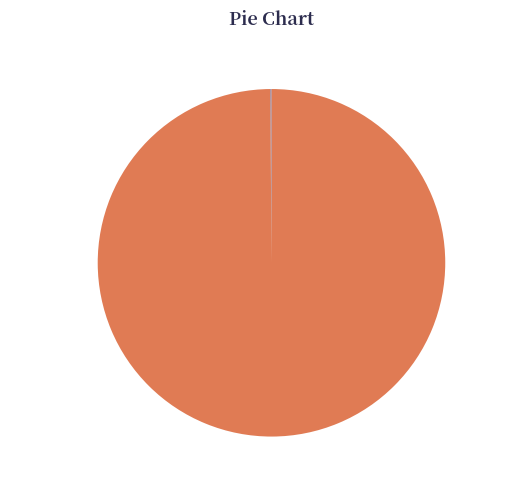

Does Groupe opérationnel SENSOLIVE-OIL represent more than half of the total?

Yes